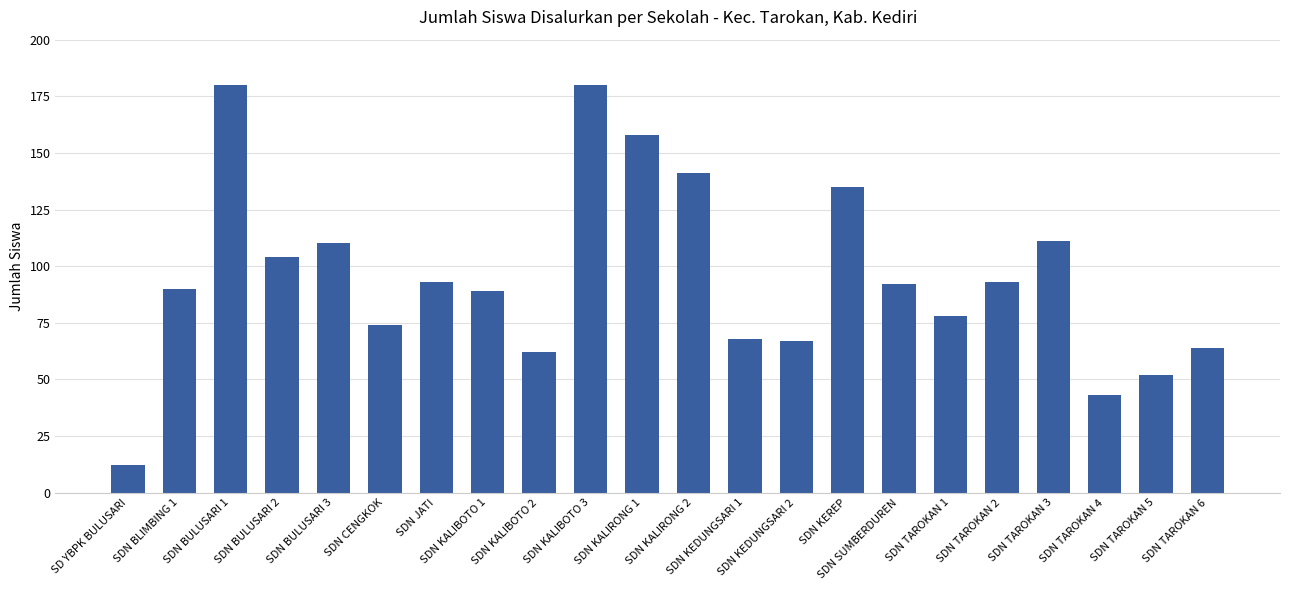

Which label corresponds to the smallest value in the chart?

SD YBPK BULUSARI